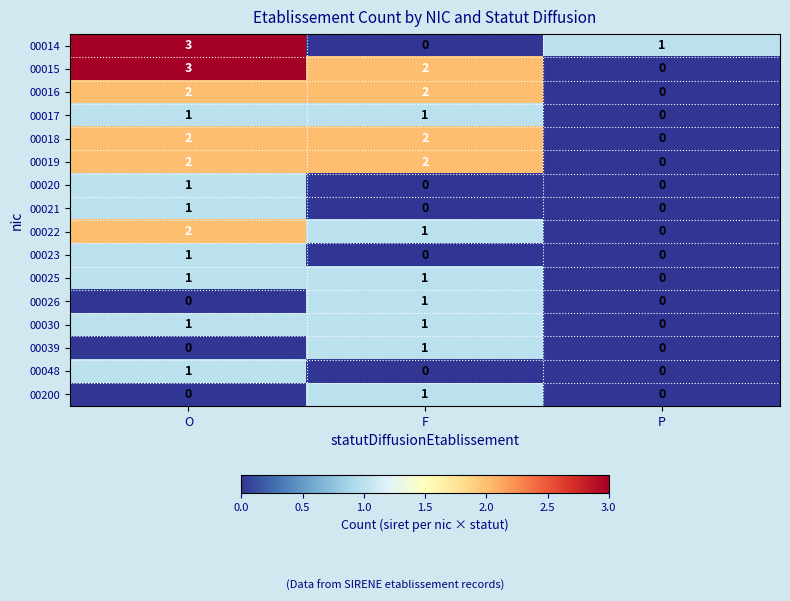

At how many categories does at least one series exceed 0?

3